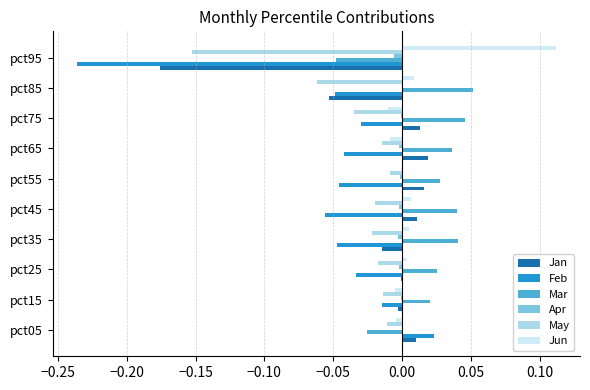

At which label does Jun reach its peak?

pct95